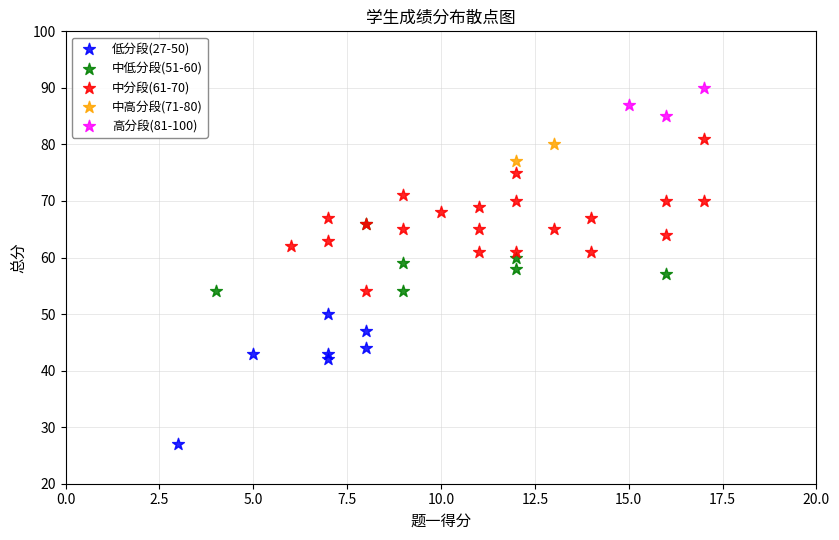

What are all the series names shown in the legend?

低分段(27-50), 中低分段(51-60), 中分段(61-70), 中高分段(71-80), 高分段(81-100)